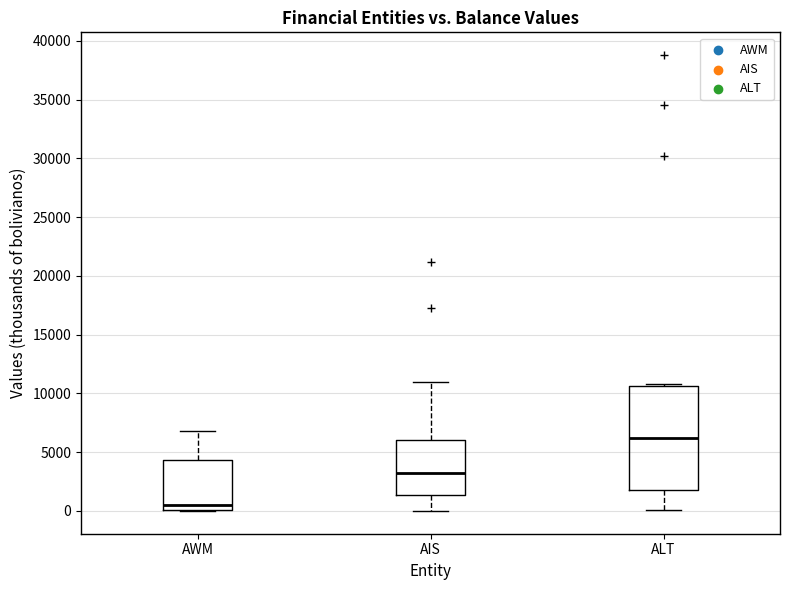

Which box has the highest median line?

ALT